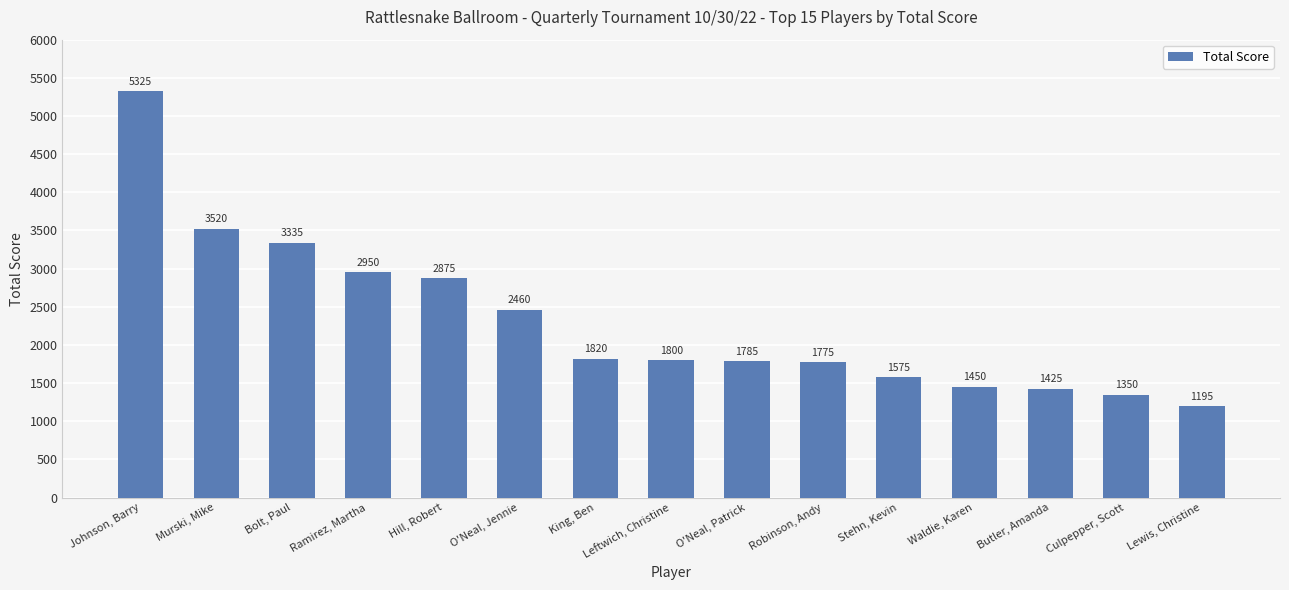

Reading right to left, what are all the values shown in this chart?

Lewis, Christine=1195	Culpepper, Scott=1350	Butler, Amanda=1425	Waldie, Karen=1450	Stehn, Kevin=1575	Robinson, Andy=1775	O'Neal, Patrick=1785	Leftwich, Christine=1800	King, Ben=1820	O'Neal, Jennie=2460	Hill, Robert=2875	Ramirez, Martha=2950	Bolt, Paul=3335	Murski, Mike=3520	Johnson, Barry=5325